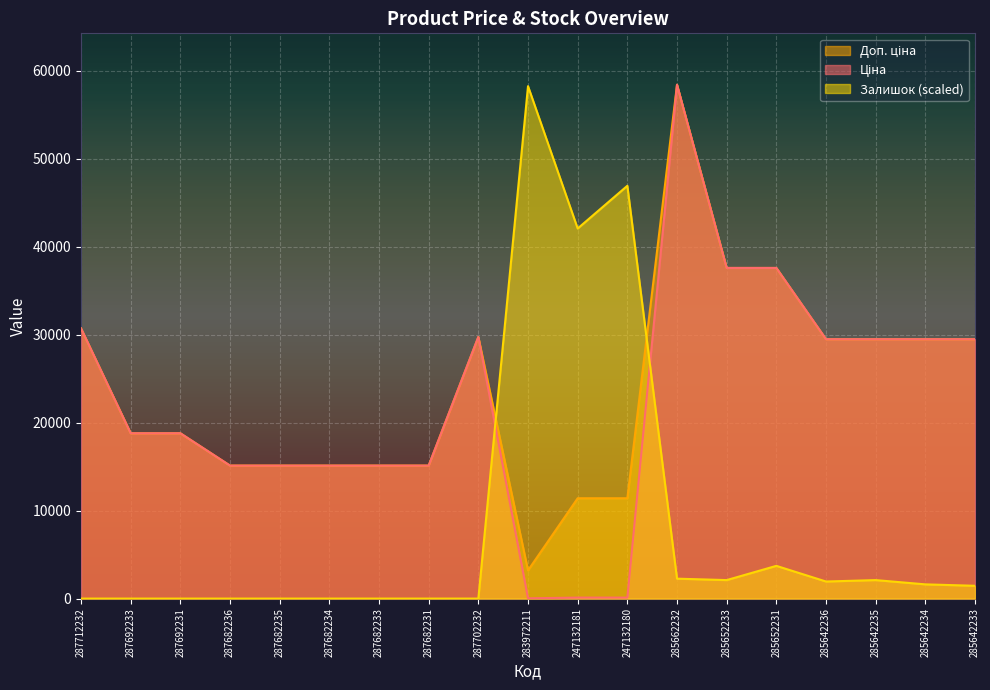

Where is the first local maximum for Ціна?

287702232